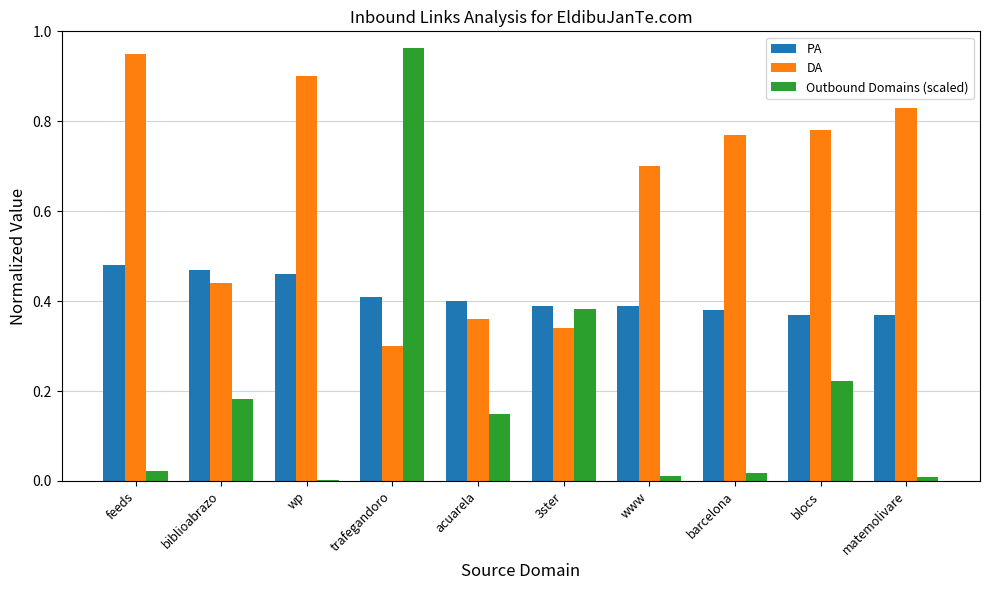

Is it true that Outbound Domains (scaled) equals 0.0 at barcelona?

True